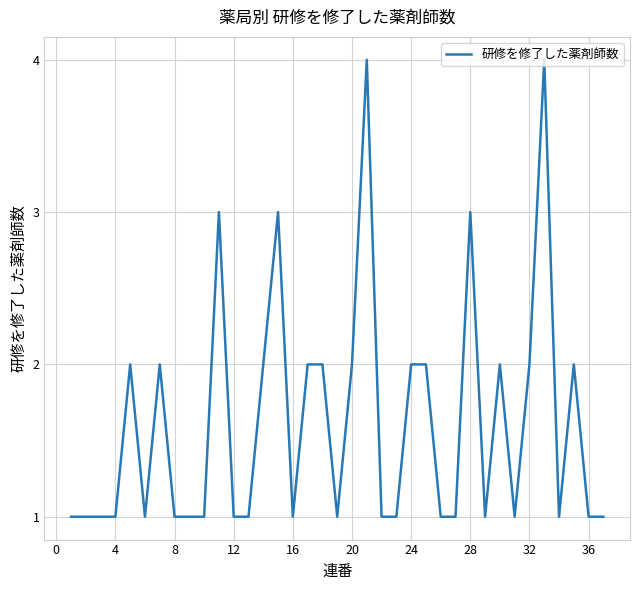

What is the maximum value shown in the chart?

4